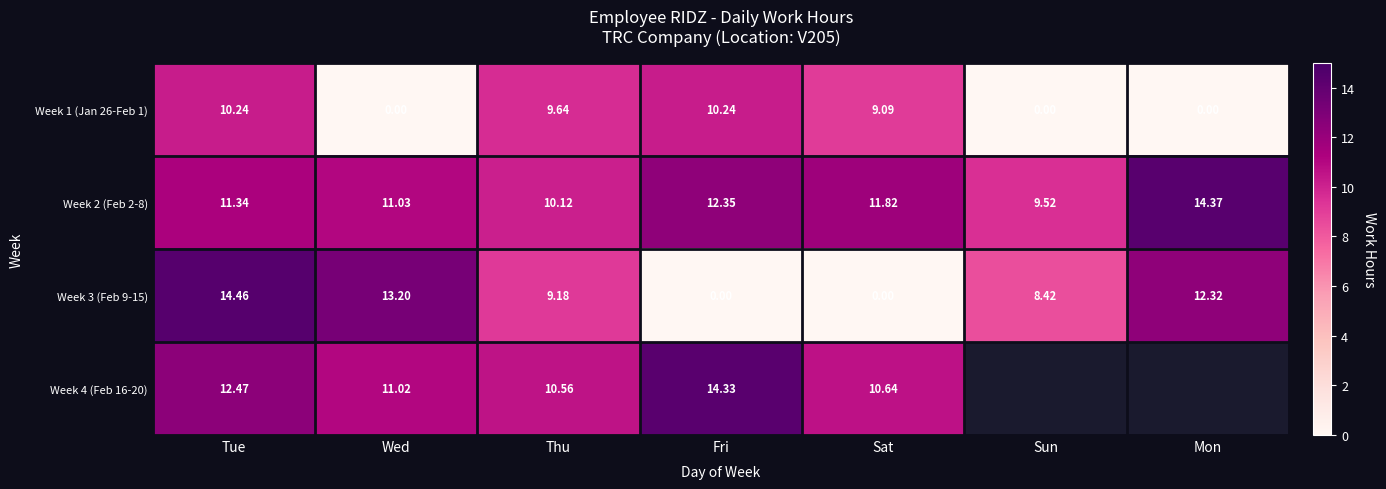

What value does the Week 3 (Feb 9-15) series have at Sun?

8.4